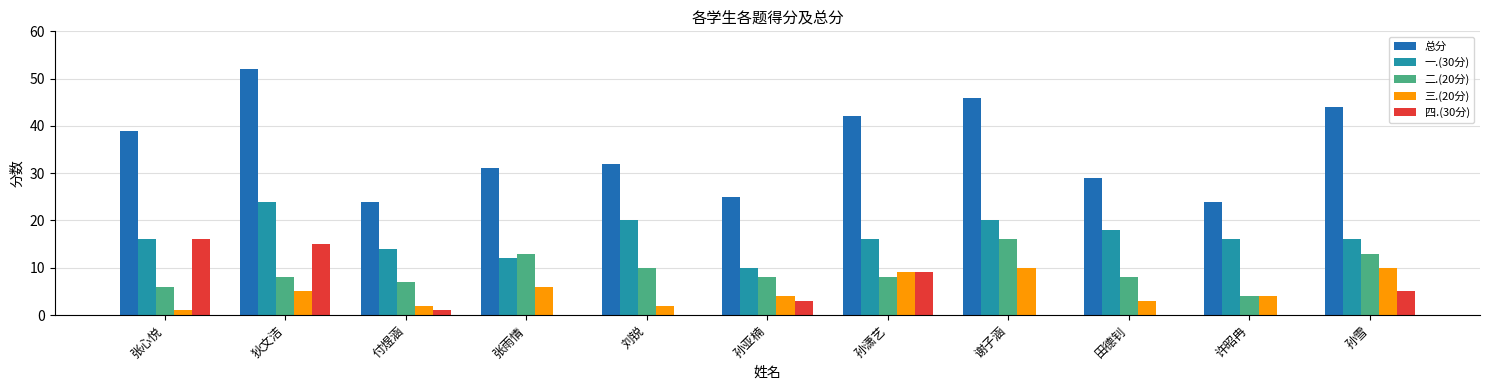

The value of 四.(30分) at 许昭冉 is 0. True or false?

True